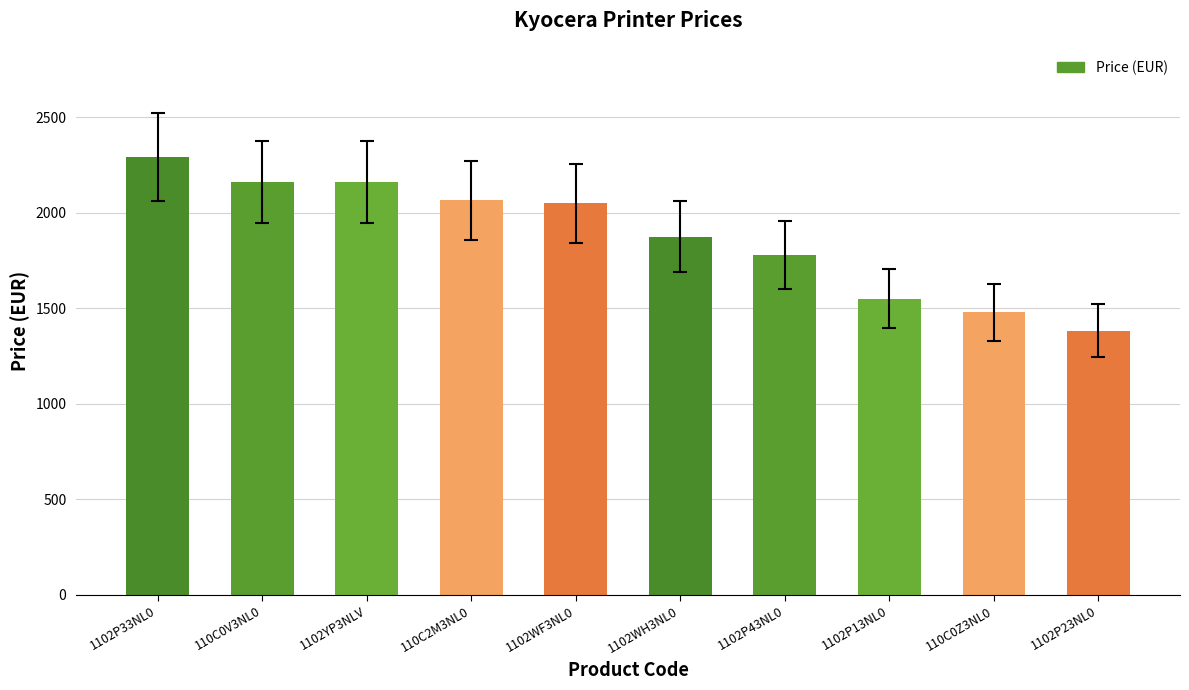

What is the change in value from 1102YP3NLV to 1102P43NL0?

-380.8